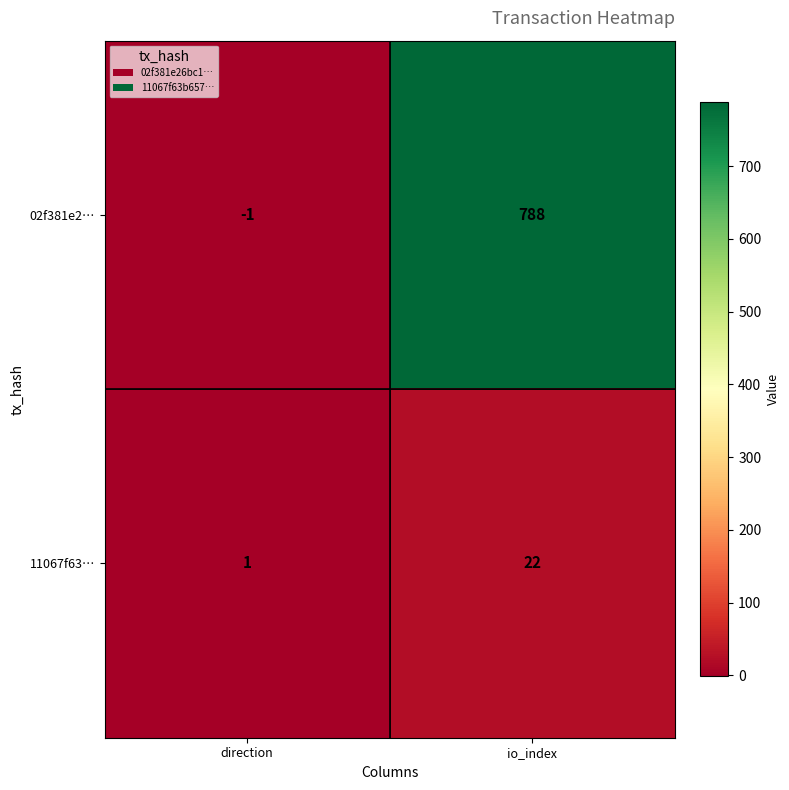

Read the 11067f63… value at io_index.

22